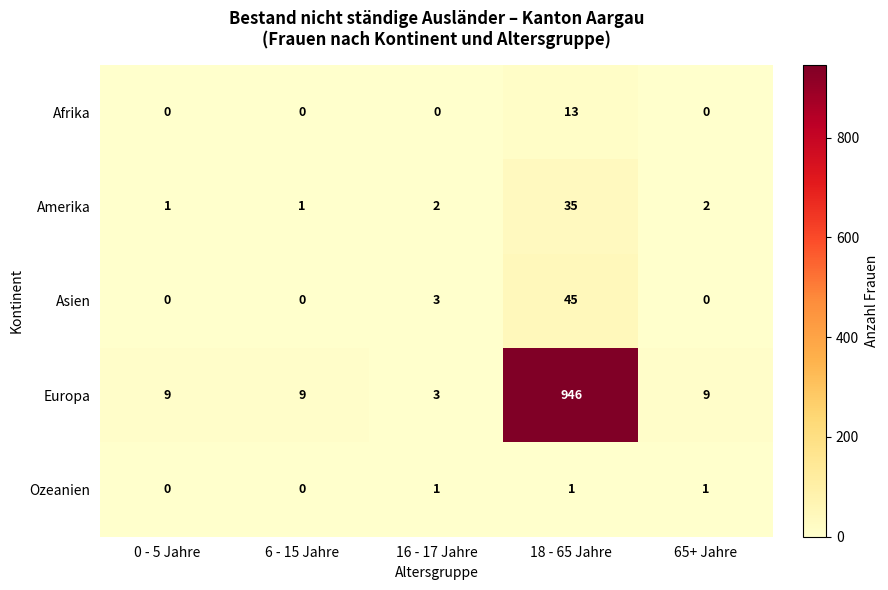

Rank the series by their maximum value, from highest to lowest.

Europa, Asien, Amerika, Afrika, Ozeanien